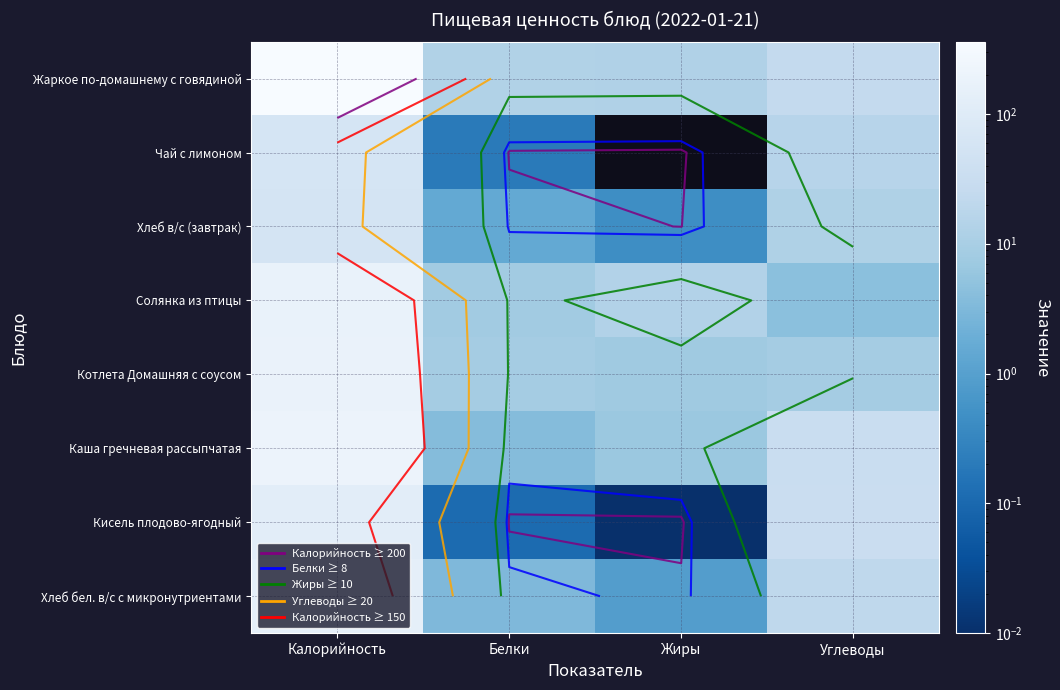

At which label does Котлета Домашняя с соусом first exceed 8?

Калорийность